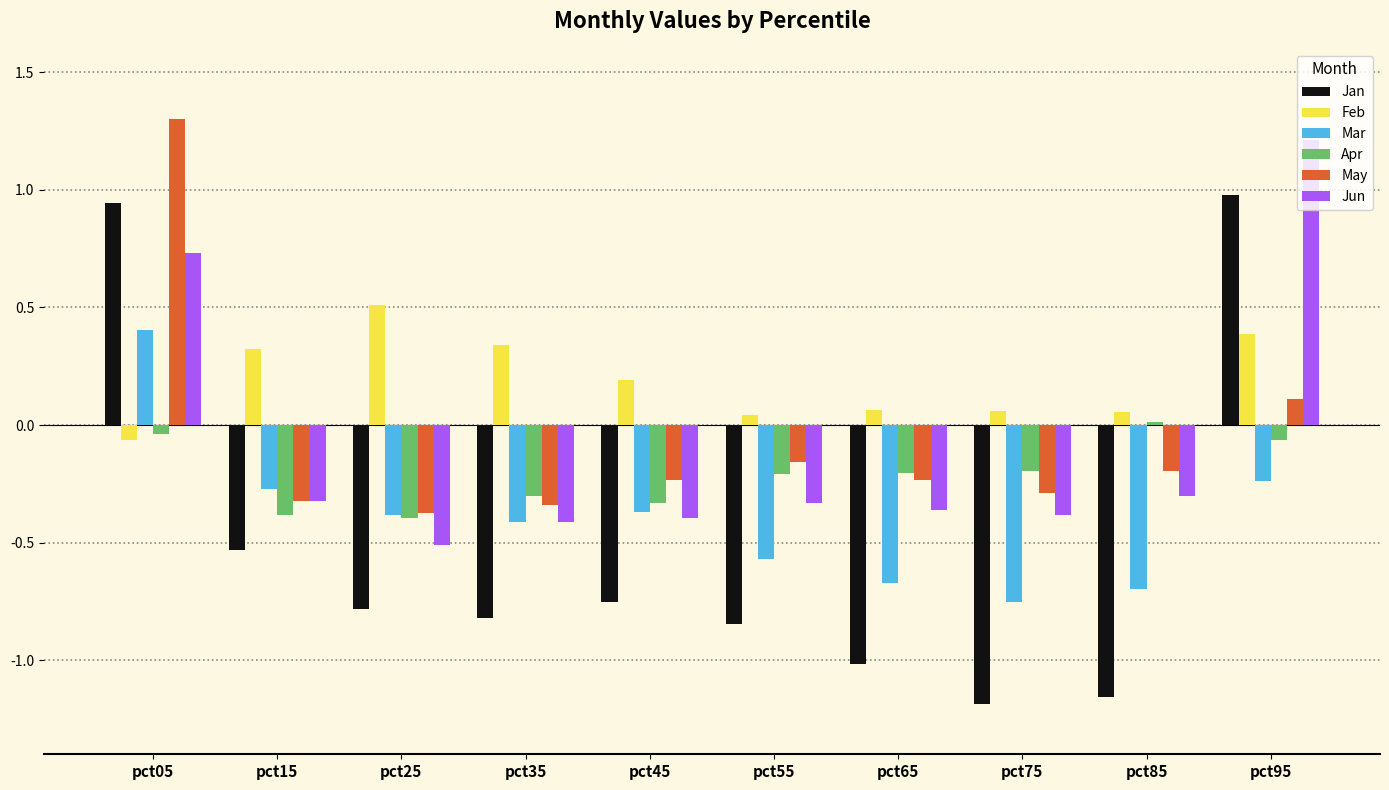

What is the sum of the Jun values at pct35 and pct95?

0.8